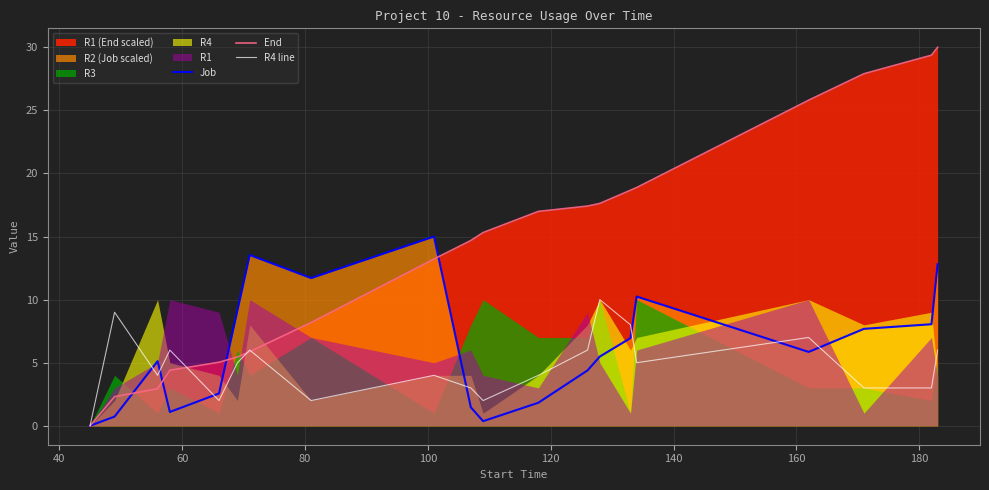

What is the highest value of the End series?

30.0